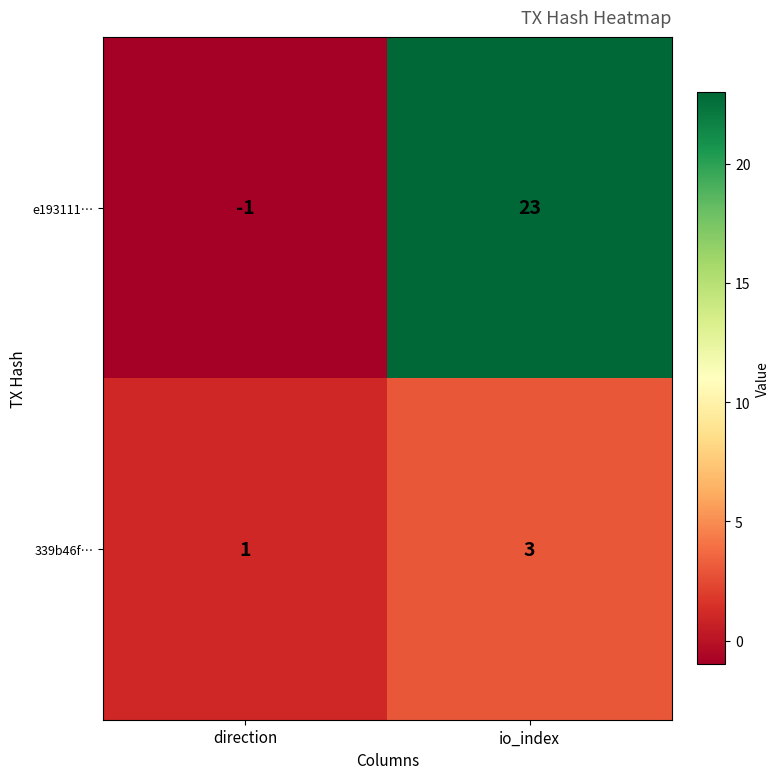

What is the difference between the highest and lowest values at direction?

2